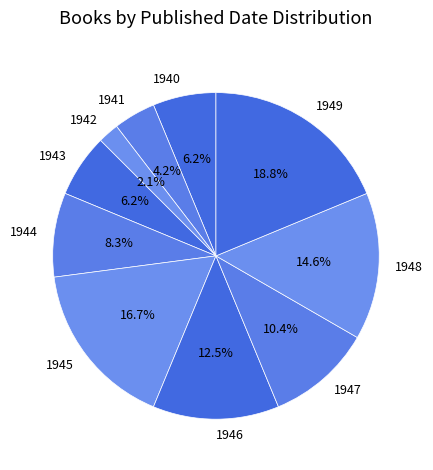

Is 1940 the majority of the pie?

No